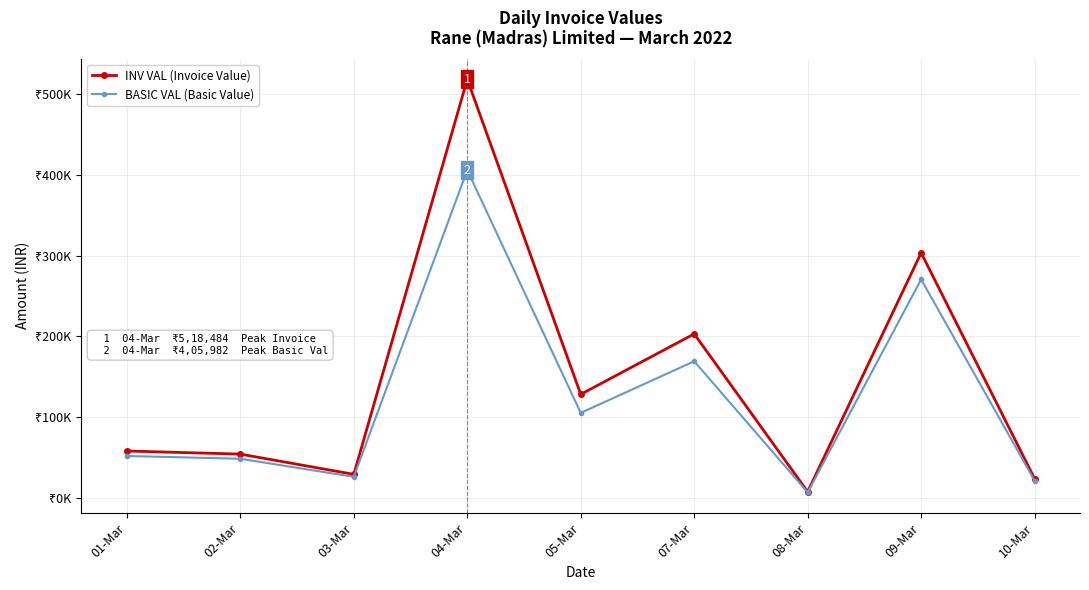

What is the average value of the BASIC VAL (Basic Value) series?

122562.0